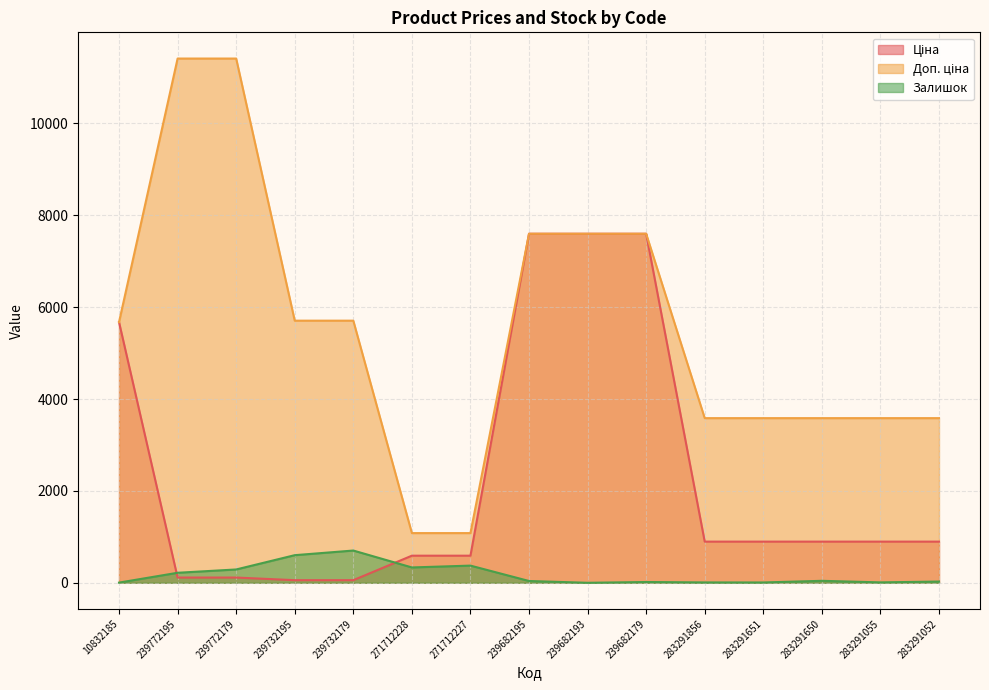

Which series has the widest spread of values?

Доп. ціна